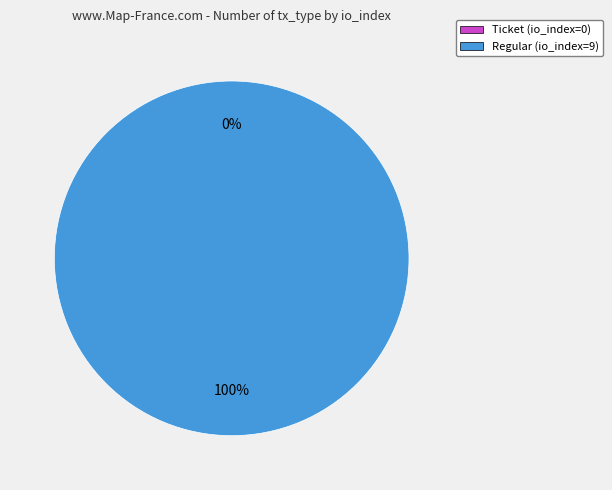

How many segments does this pie chart have?

2